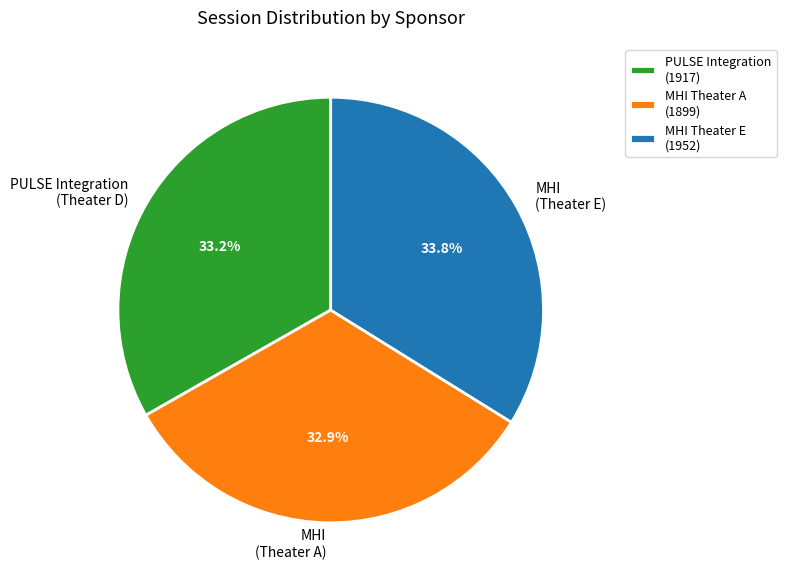

What percentage is NOT represented by MHI (Theater E)?

66.2%